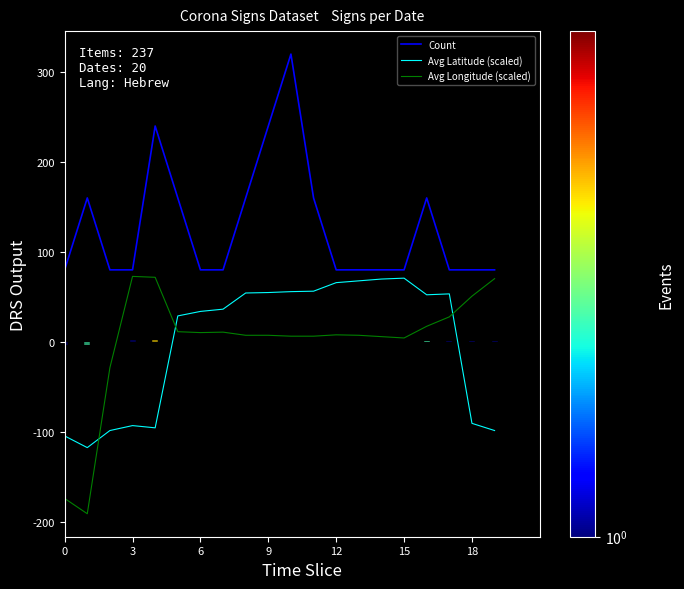

Count the number of categories in the chart.

20